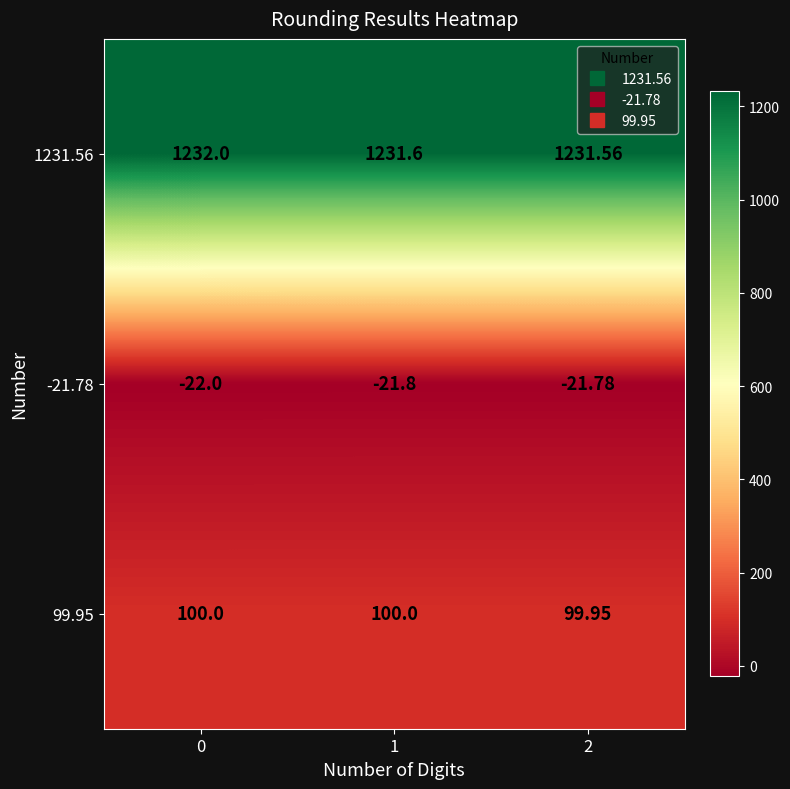

At how many categories does at least one series exceed 1020?

3